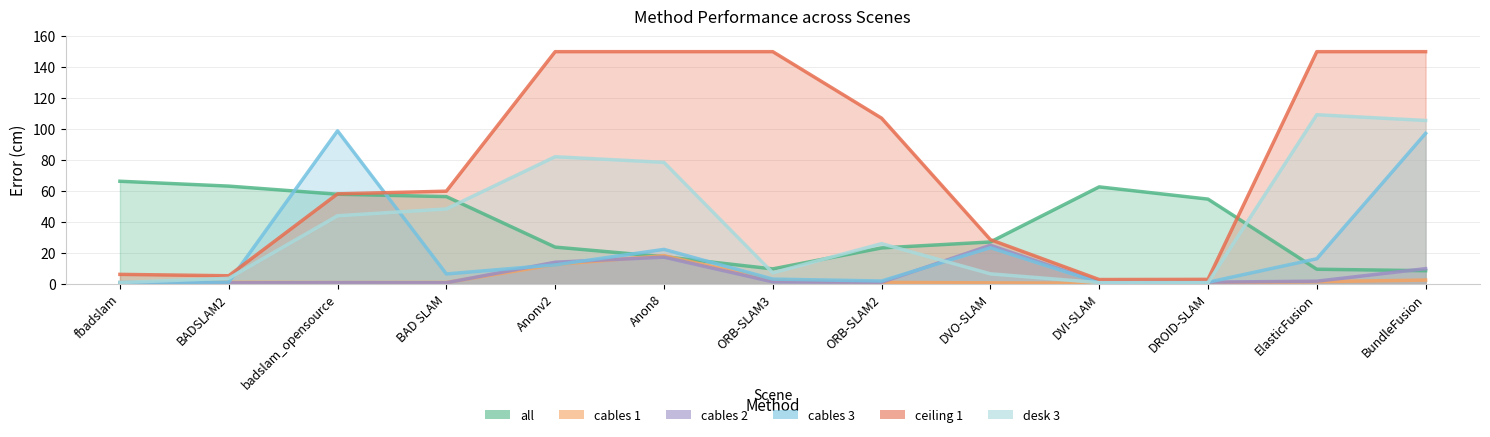

What position from the left is DROID-SLAM?

11